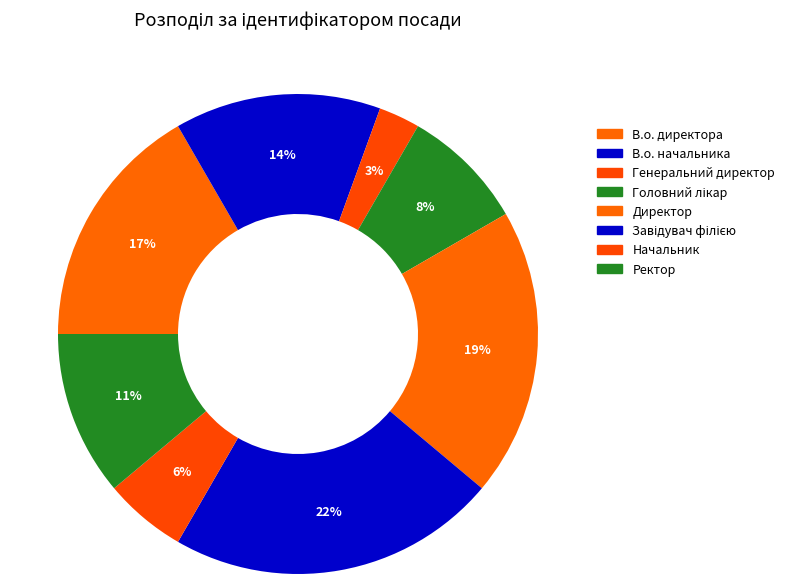

What is the smallest slice in the pie chart?

Генеральний директор